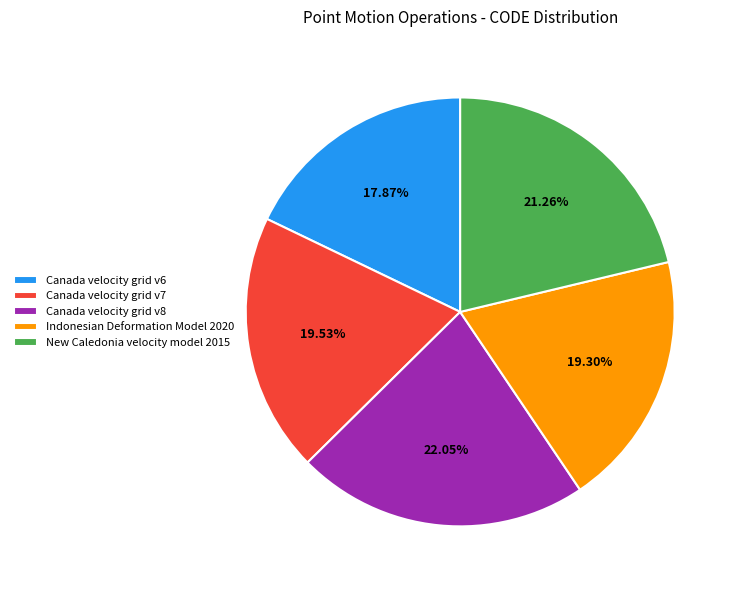

How many slices are in this pie chart?

5